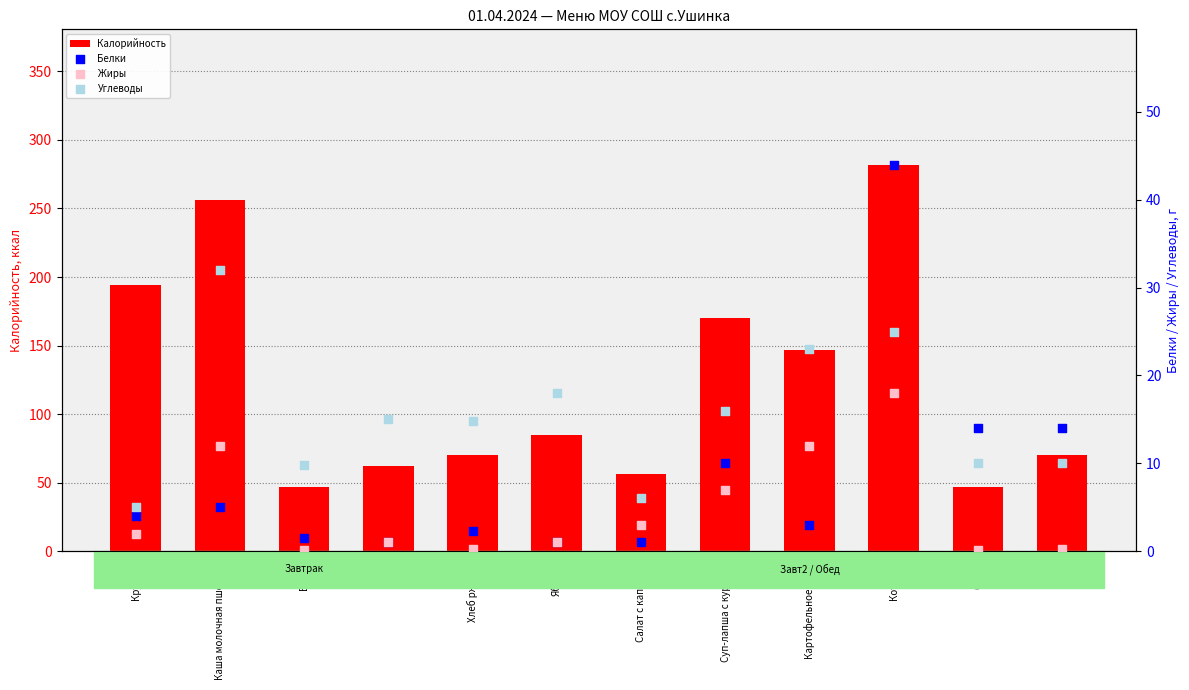

What are all the series names shown in the legend?

Калорийность, Белки, Жиры, Углеводы